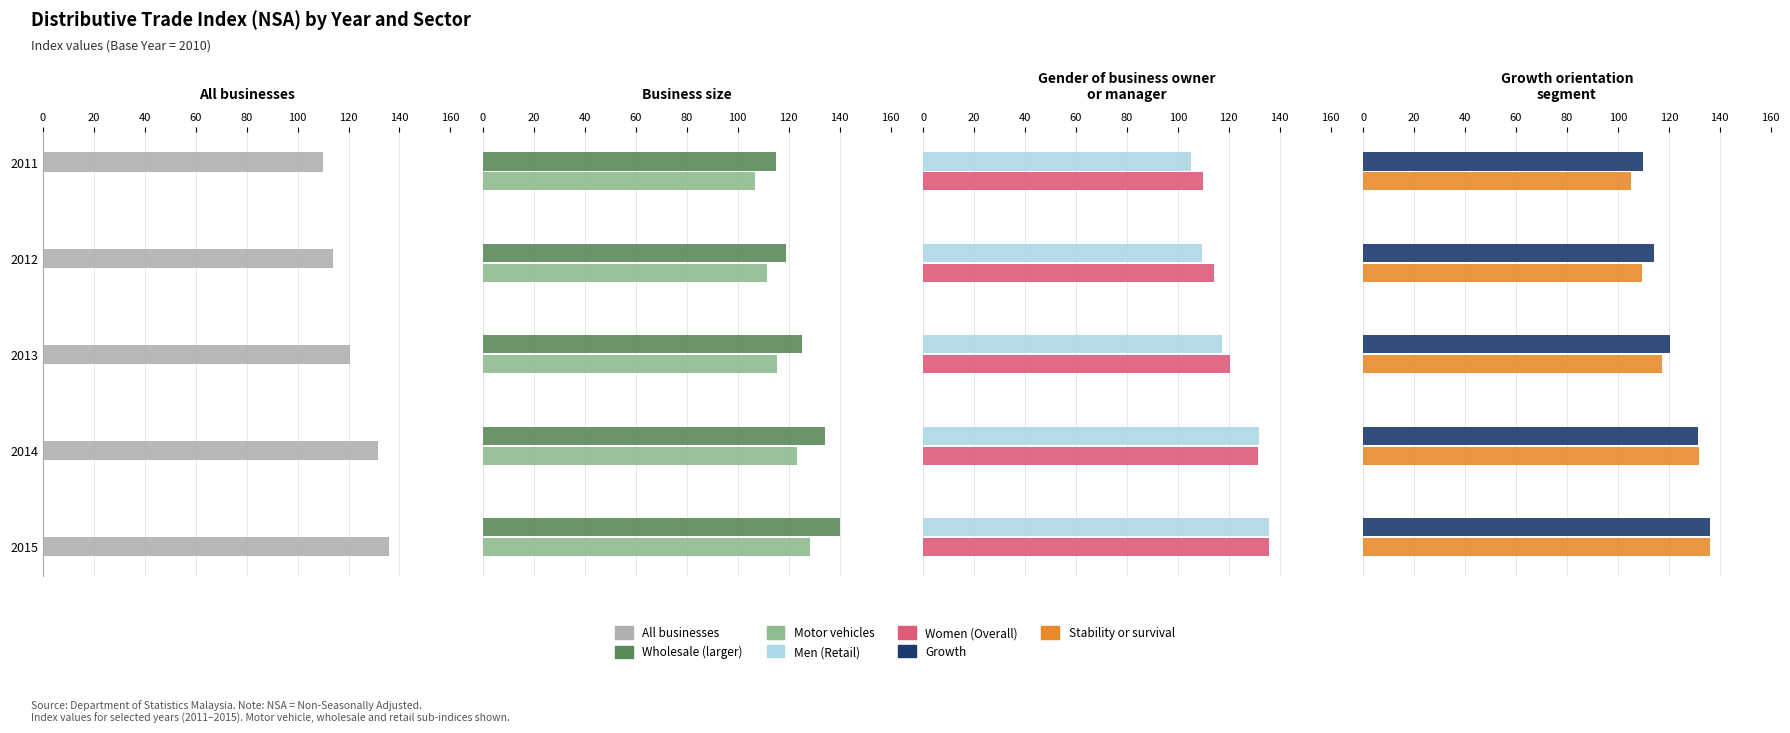

What is the maximum value for Motor Vehicle Index?

128.5